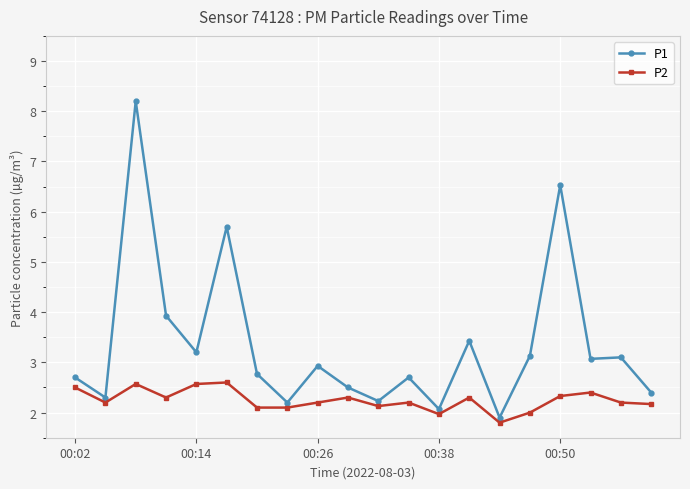

True or false: P2 and P1 cross at least once.

False